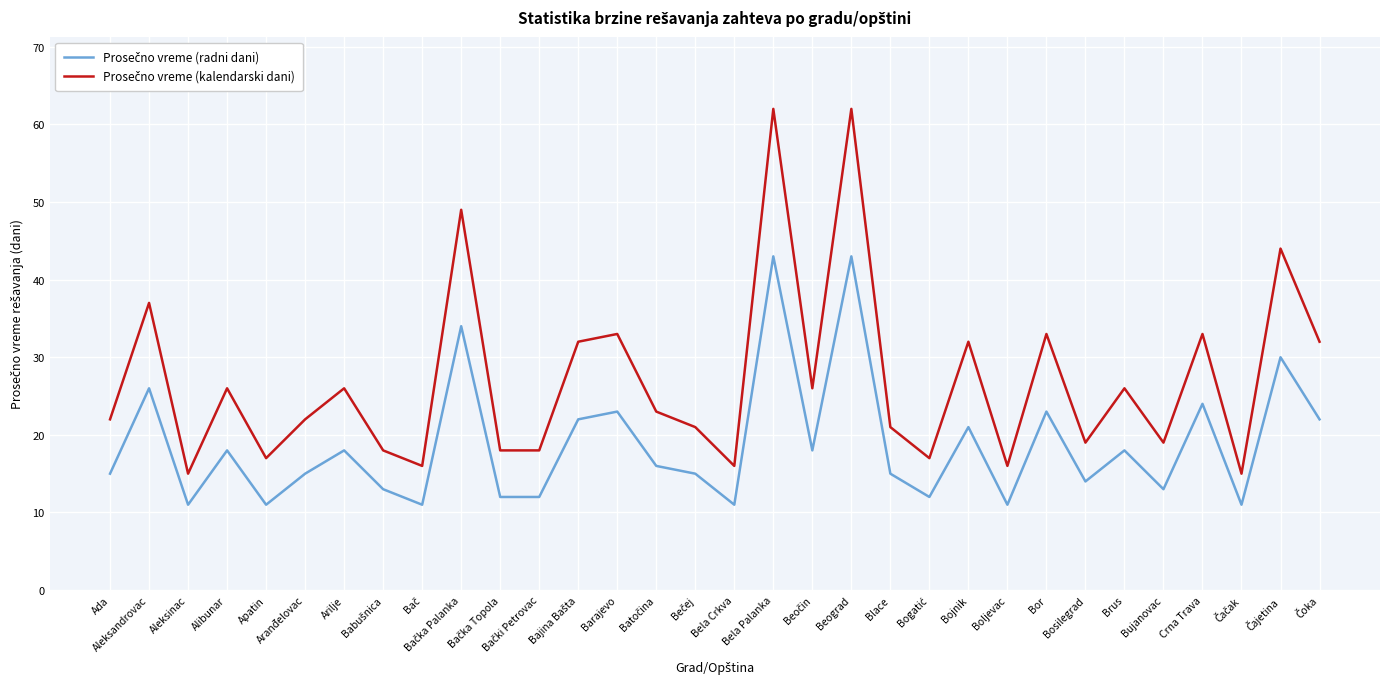

What is the maximum value shown in the chart?

62